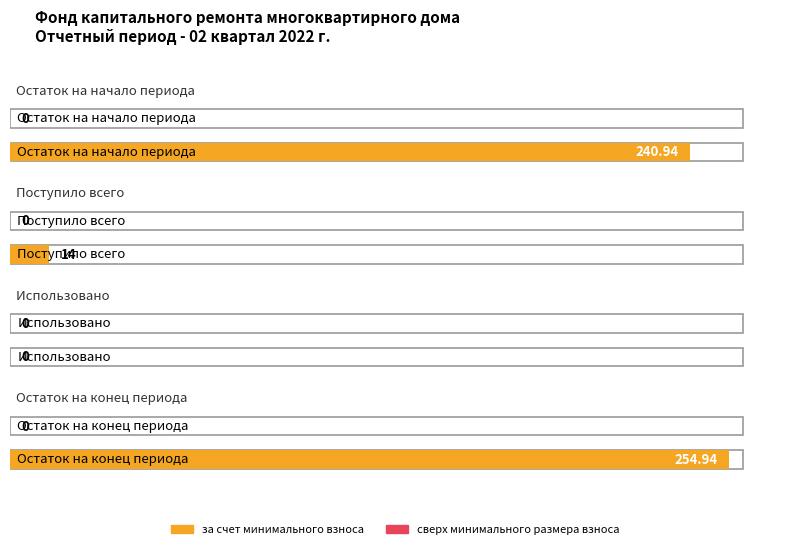

Is it true that сверх минимального размера взноса equals 0.0 at Поступило всего?

True